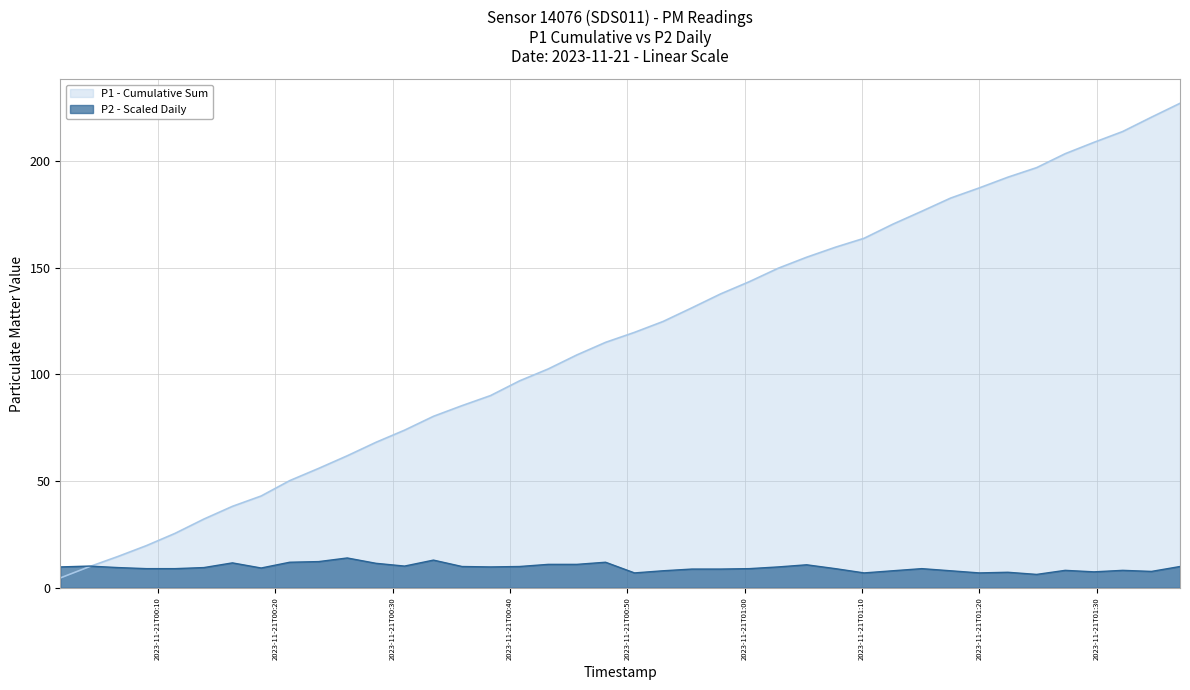

What is the smallest value displayed?

4.6